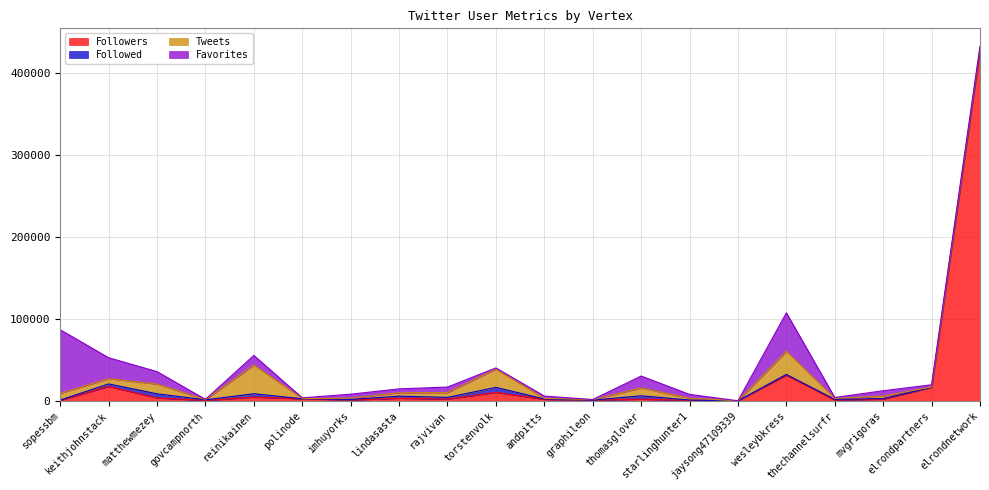

What is the label of the 7th point from the left?

imhuyorks